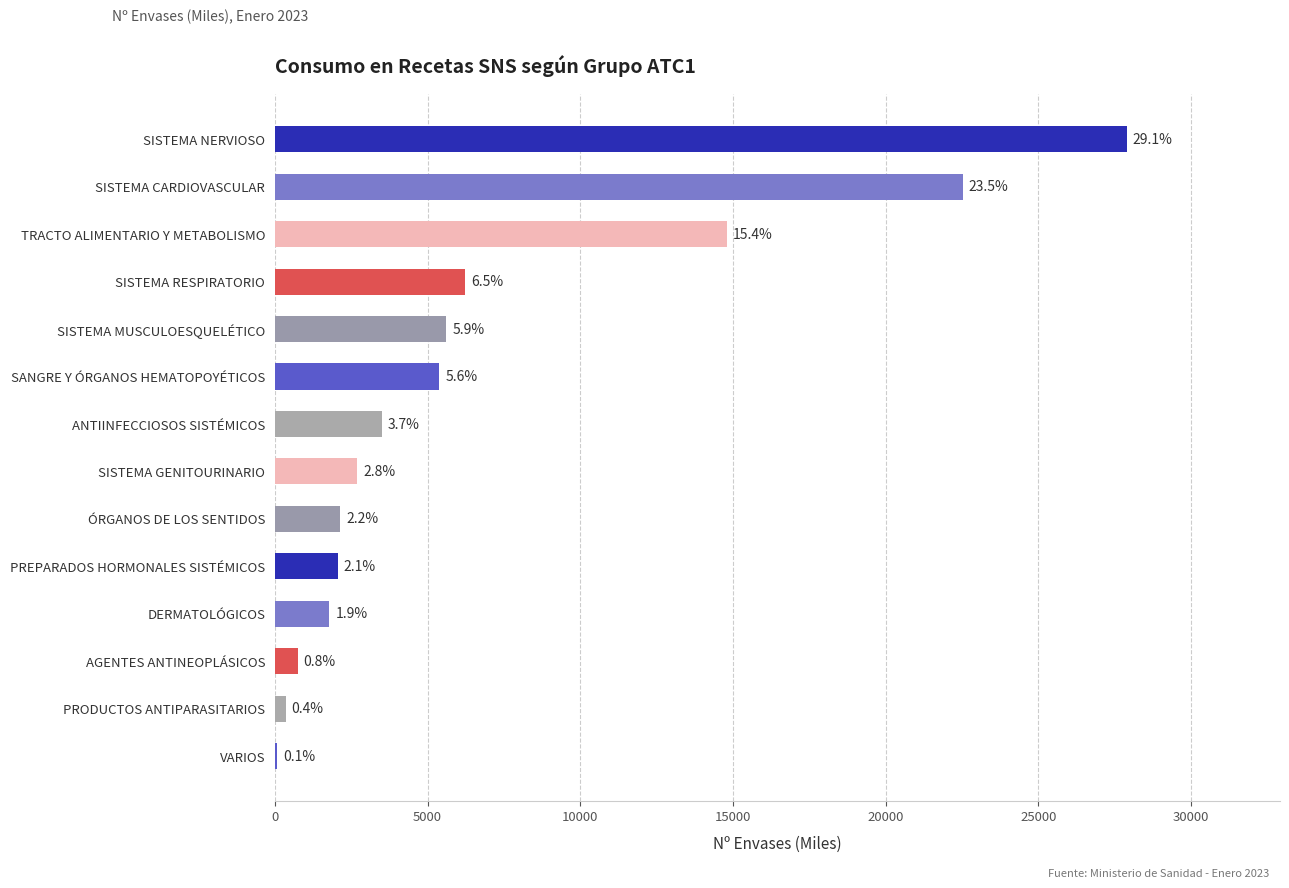

Are the bars horizontal?

Yes